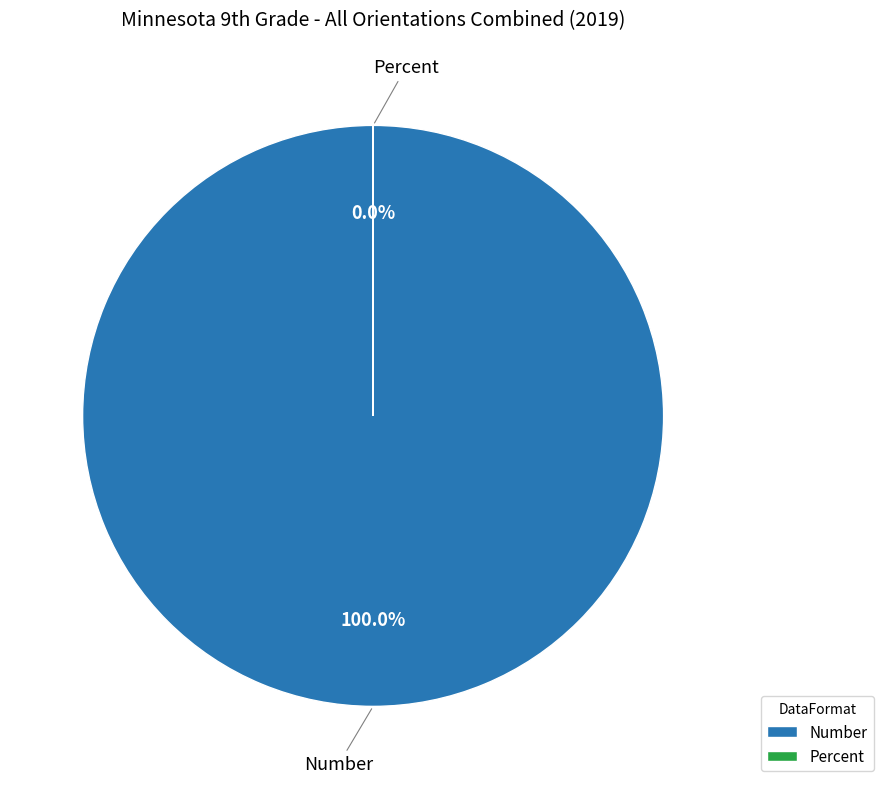

Is Number the majority of the pie?

Yes